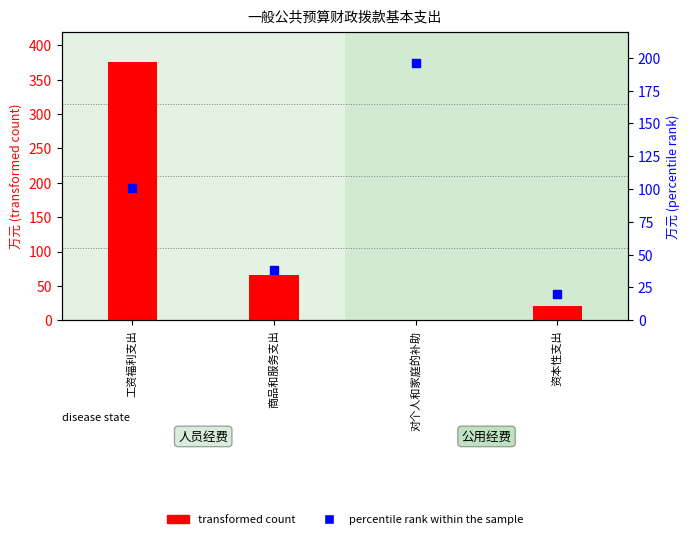

What are all the series names shown in the legend?

transformed count, percentile rank within the sample